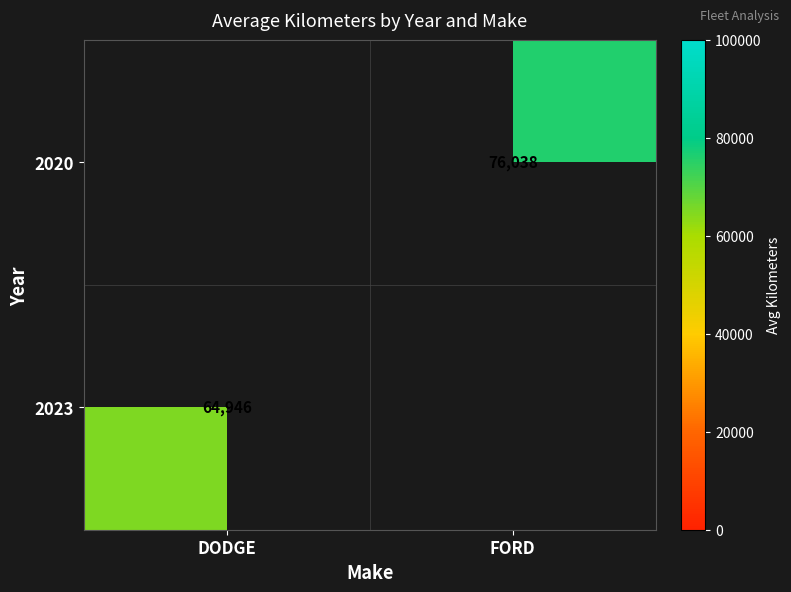

The value of 2020 at FORD is 40840. True or false?

False